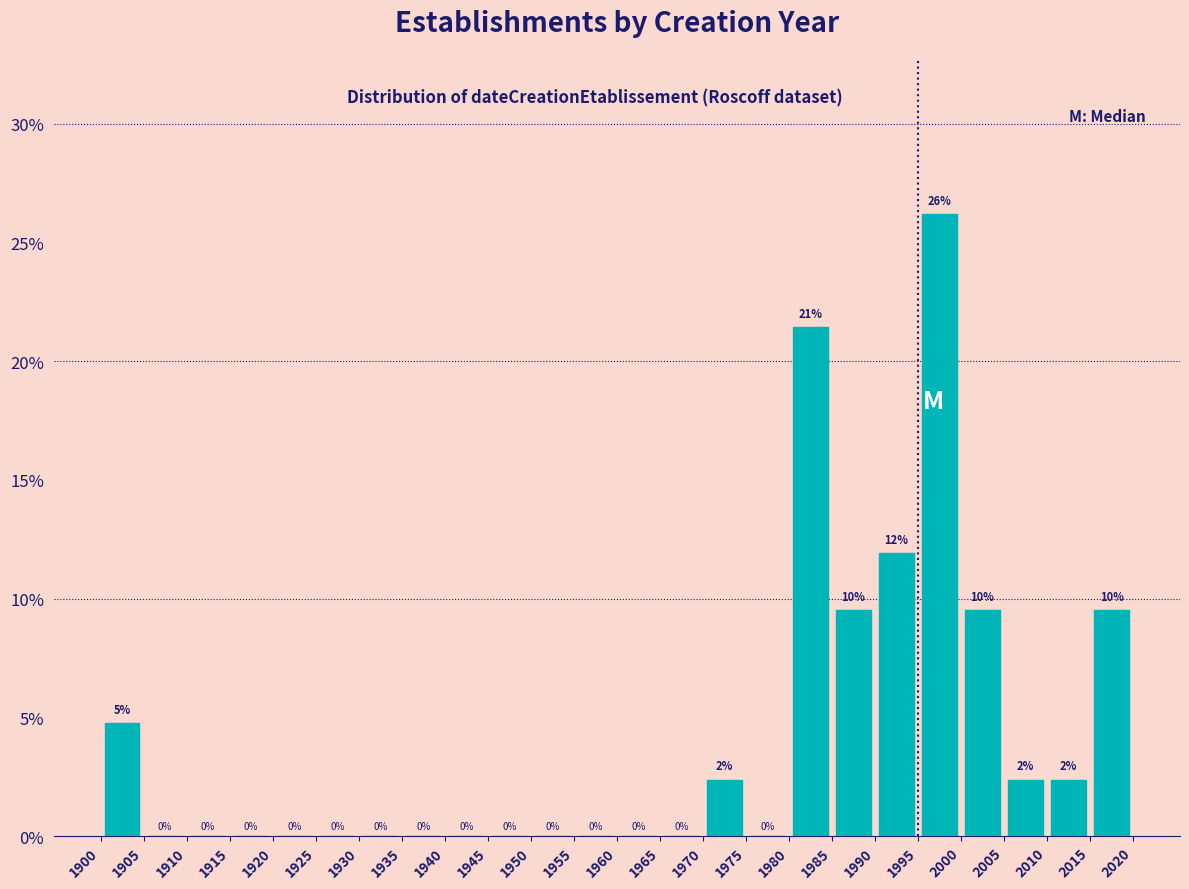

Which range on the x-axis has the tallest bar?

1995 to 2000